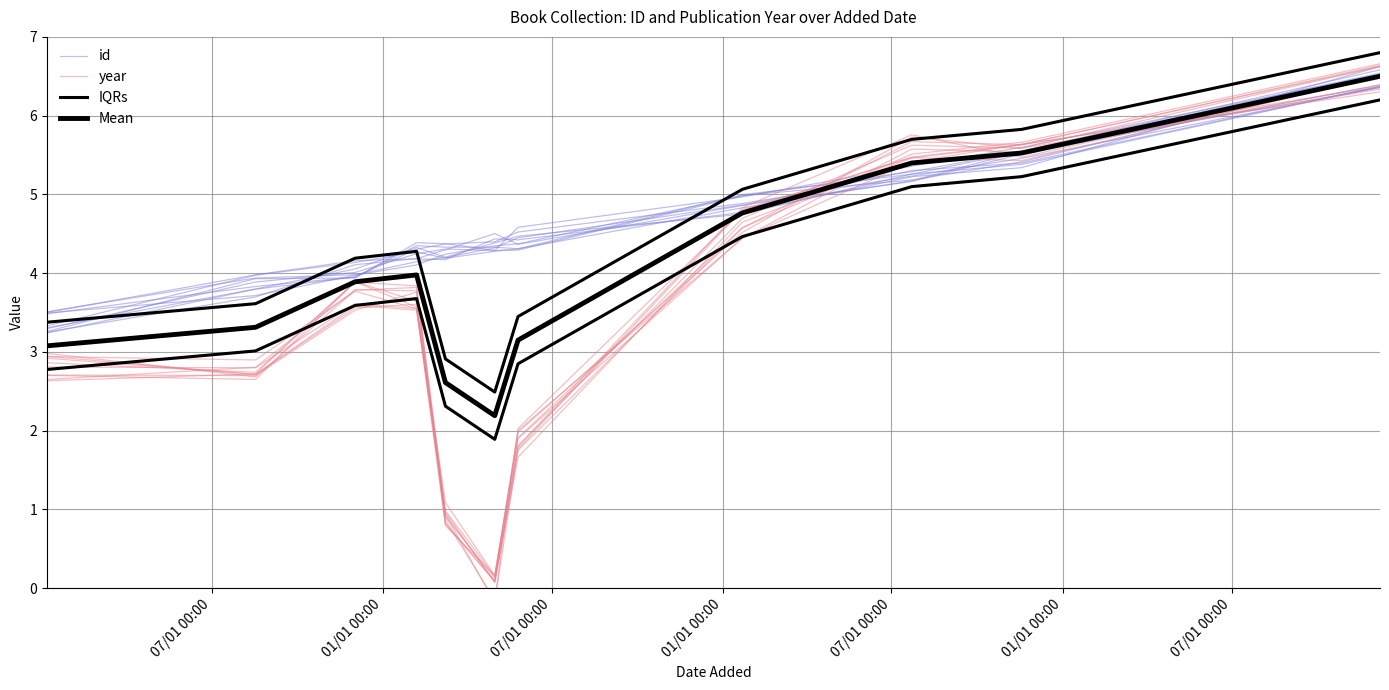

What is the average value of the IQRs series?

4.3